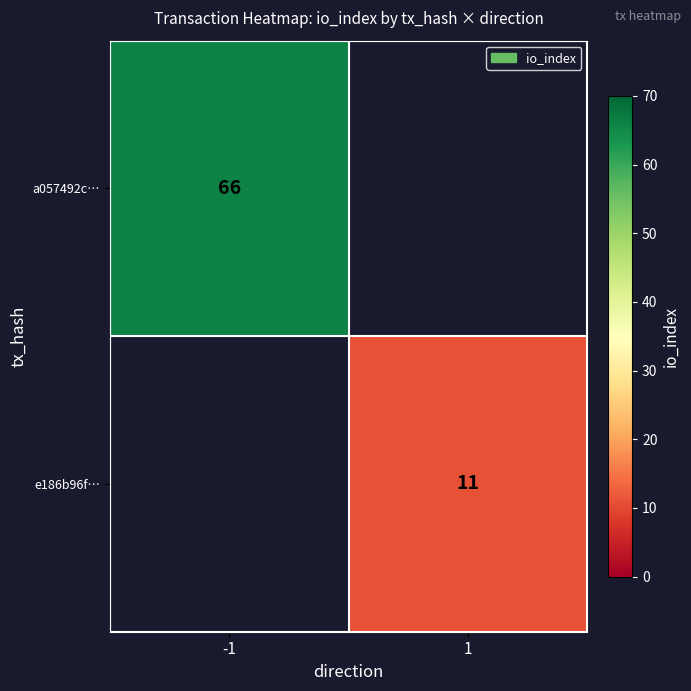

Is it true that e186b96f… equals 17 at 1?

False